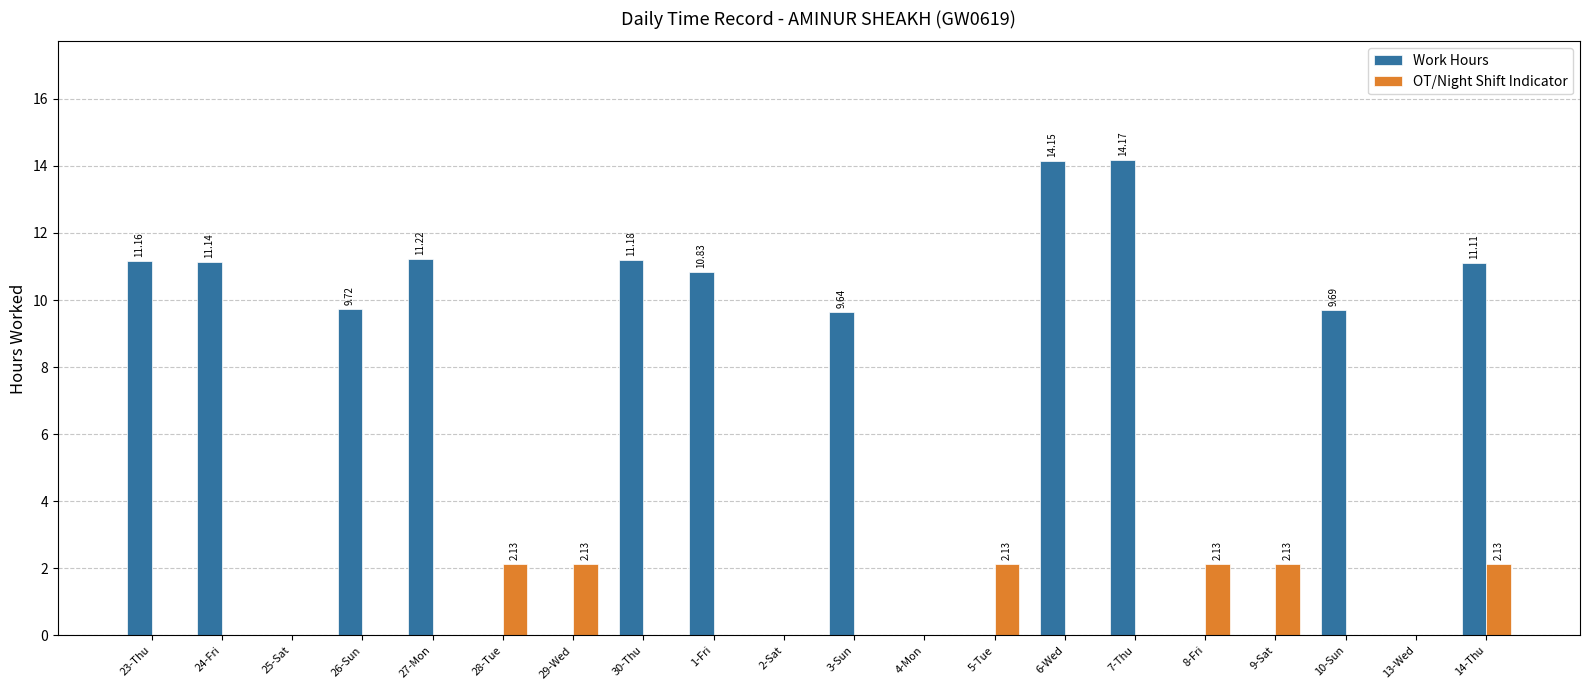

Is the value of OT/Night Shift Indicator at 9-Sat greater than the value of Work Hours at 26-Sun?

No